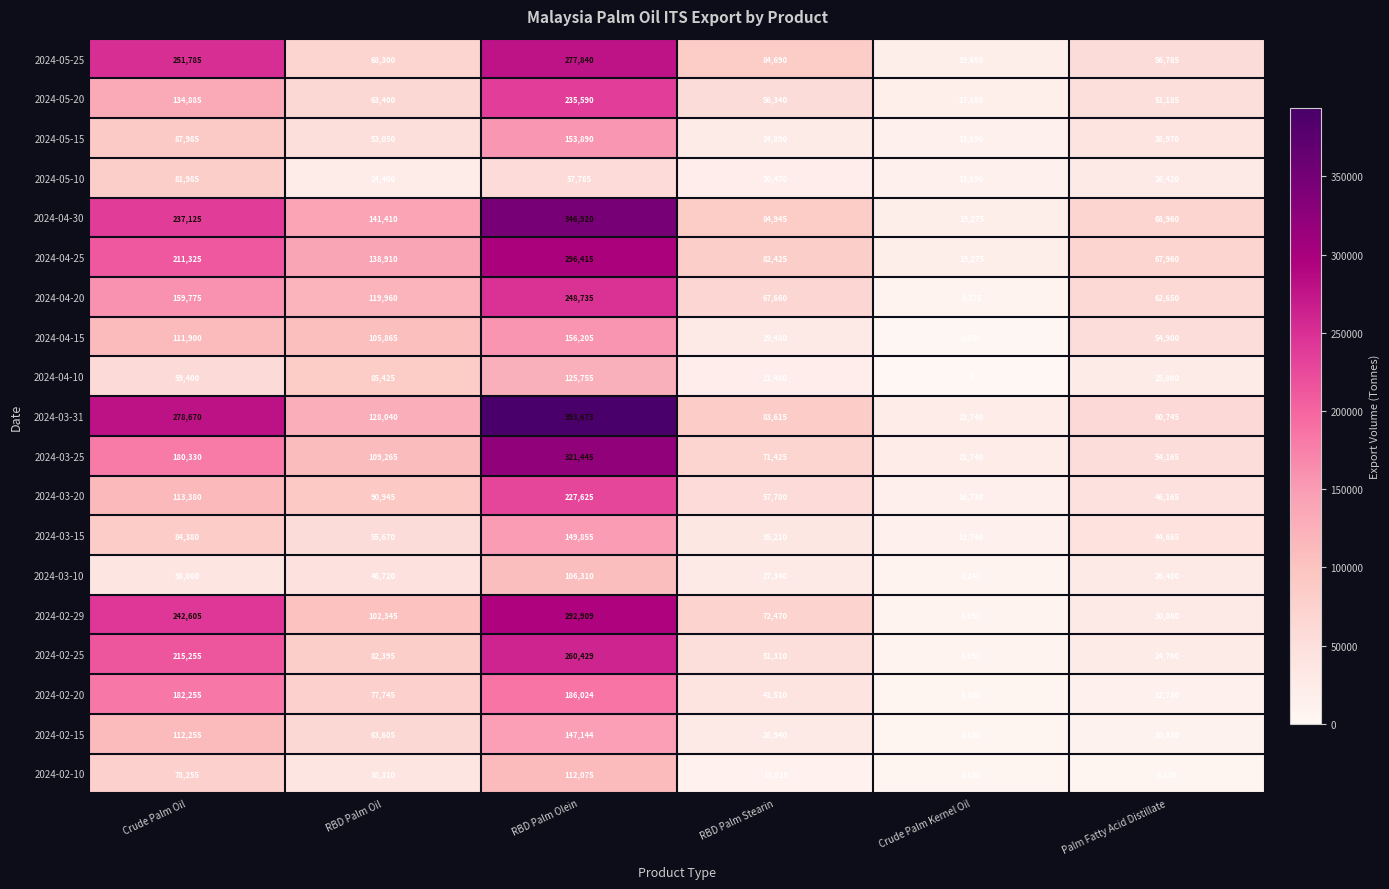

What is the difference between the maximum and minimum values in the 2024-05-25 series?

258190